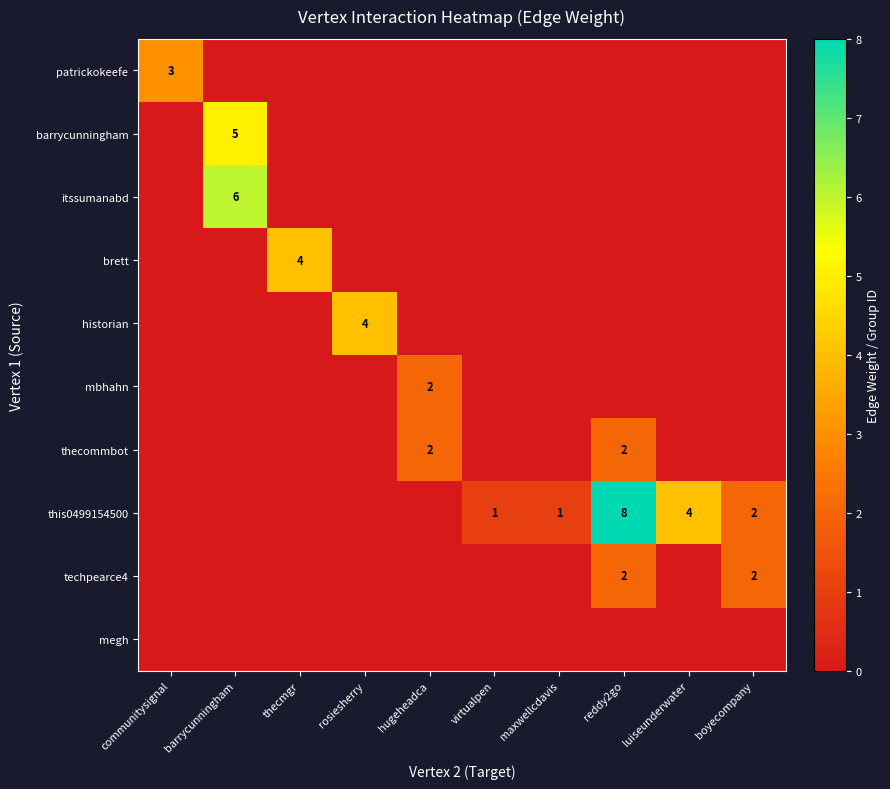

True or false: thecommbot has a value of 2 at reddy2go.

True